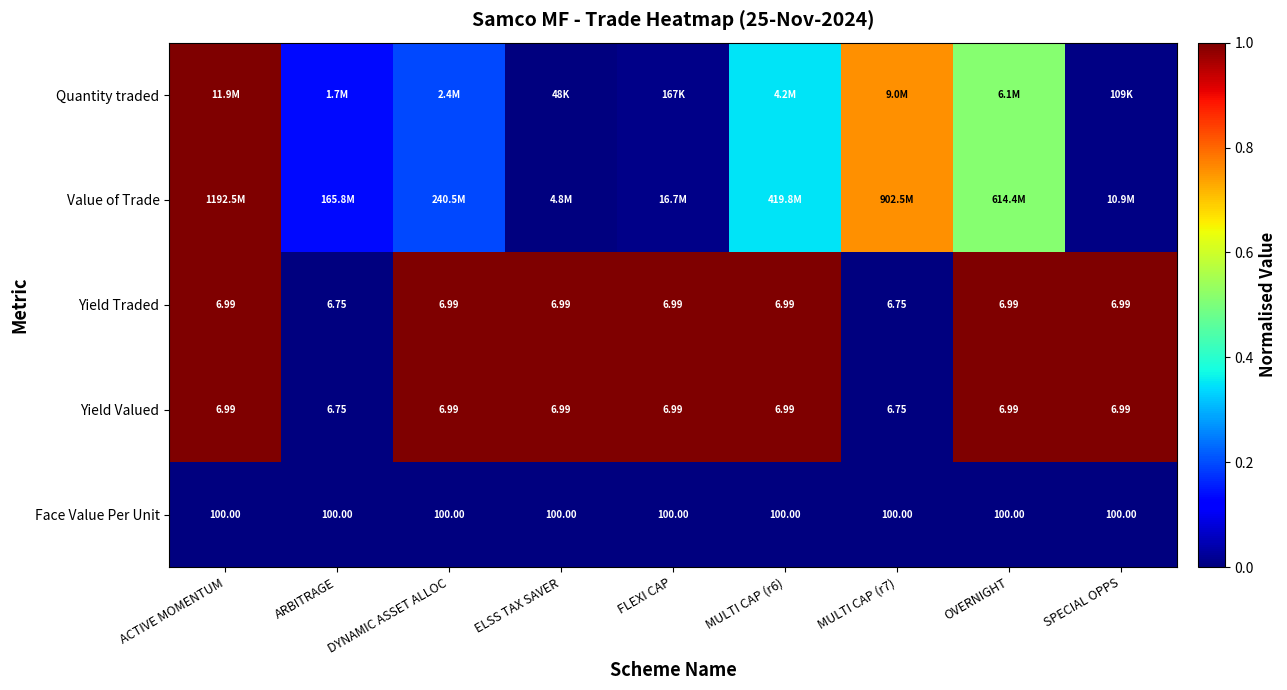

At which category does the chart reach its minimum across all series?

ELSS TAX SAVER